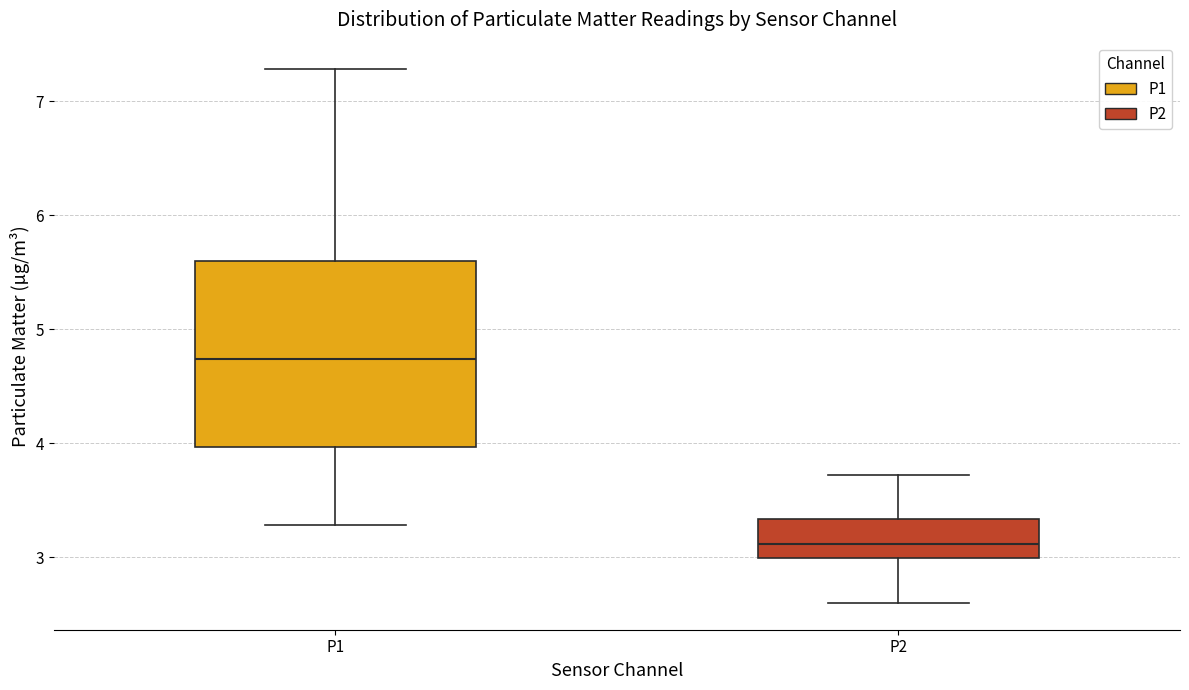

Comparing the boxes themselves (not the whiskers), which one is the tallest?

P1